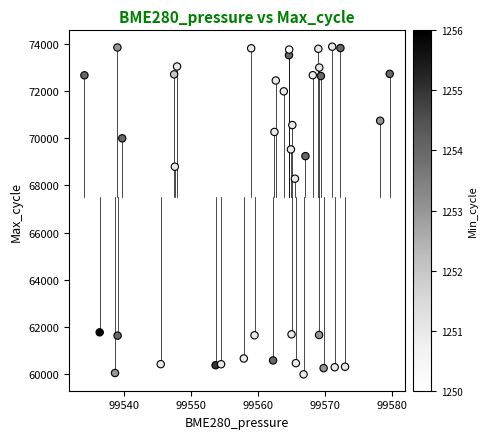

What Y value in the scatter plot is closest to 66935?

68286